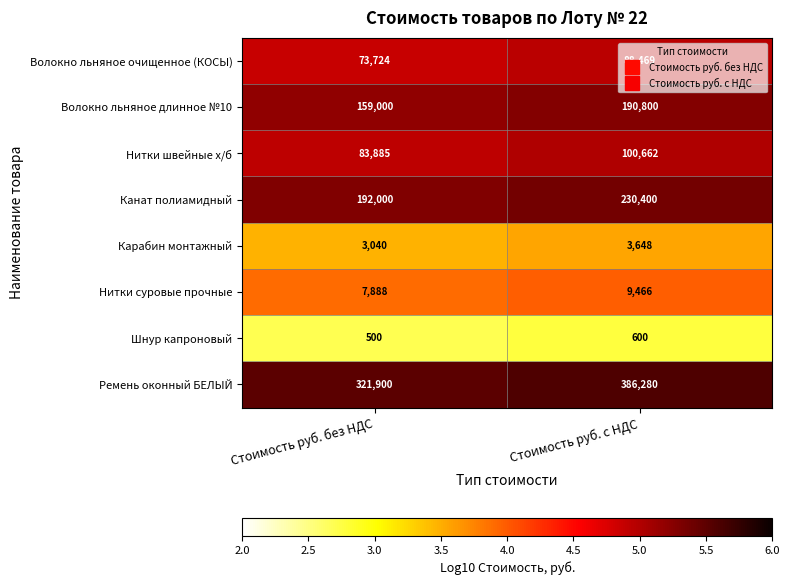

At which label does Нитки швейные х/б reach its minimum?

Стоимость руб. без НДС